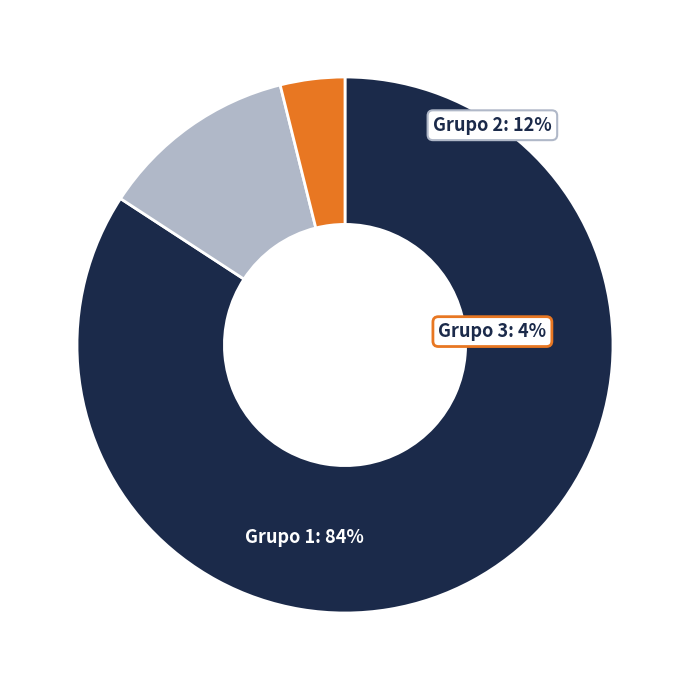

To the nearest percent, what is the difference between the largest and smallest slice percentages?

80%